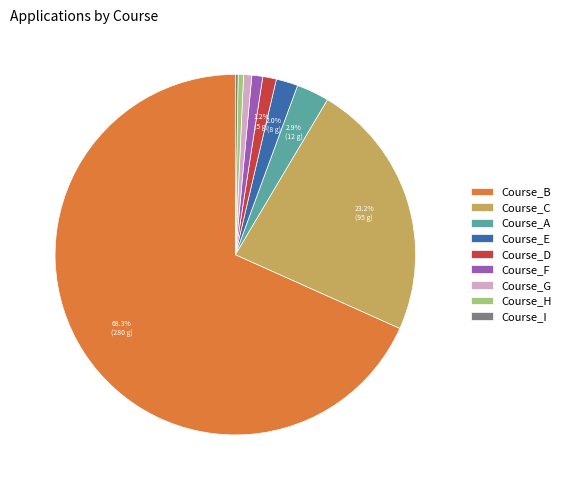

Which slice represents more than half of the pie?

Course_B